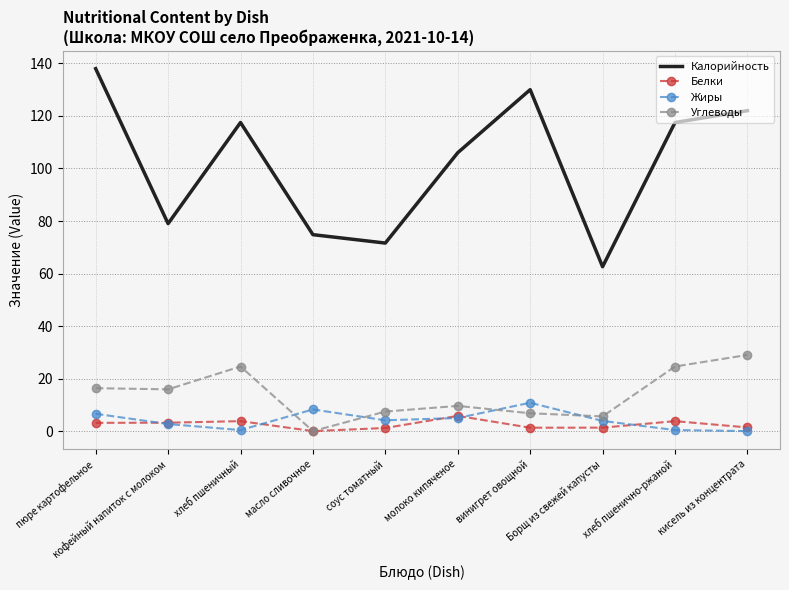

True or false: Жиры and Калорийность cross at least once.

False